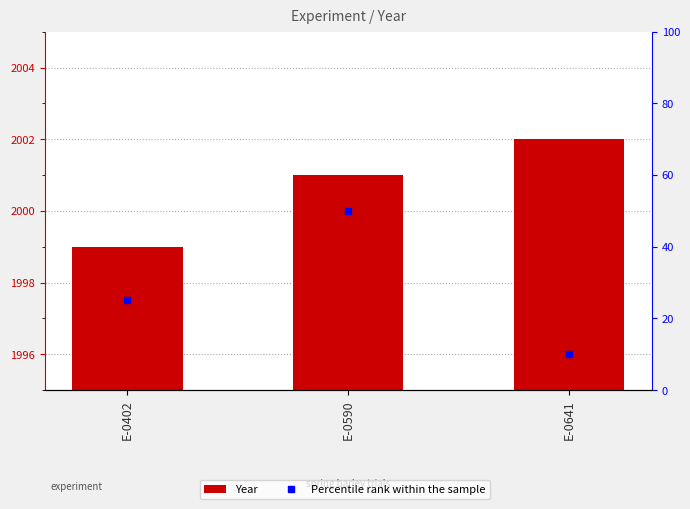

What is the maximum value shown in the chart?

2002